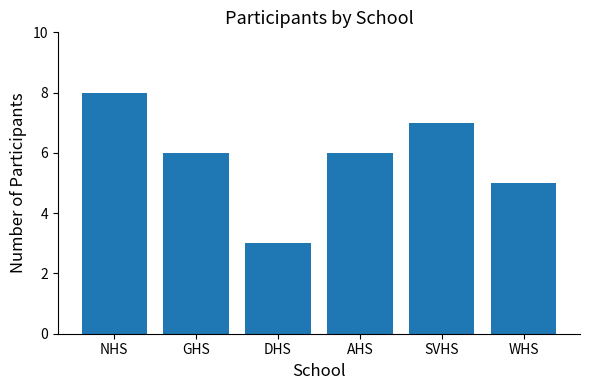

What is the change in value from NHS to SVHS?

-1